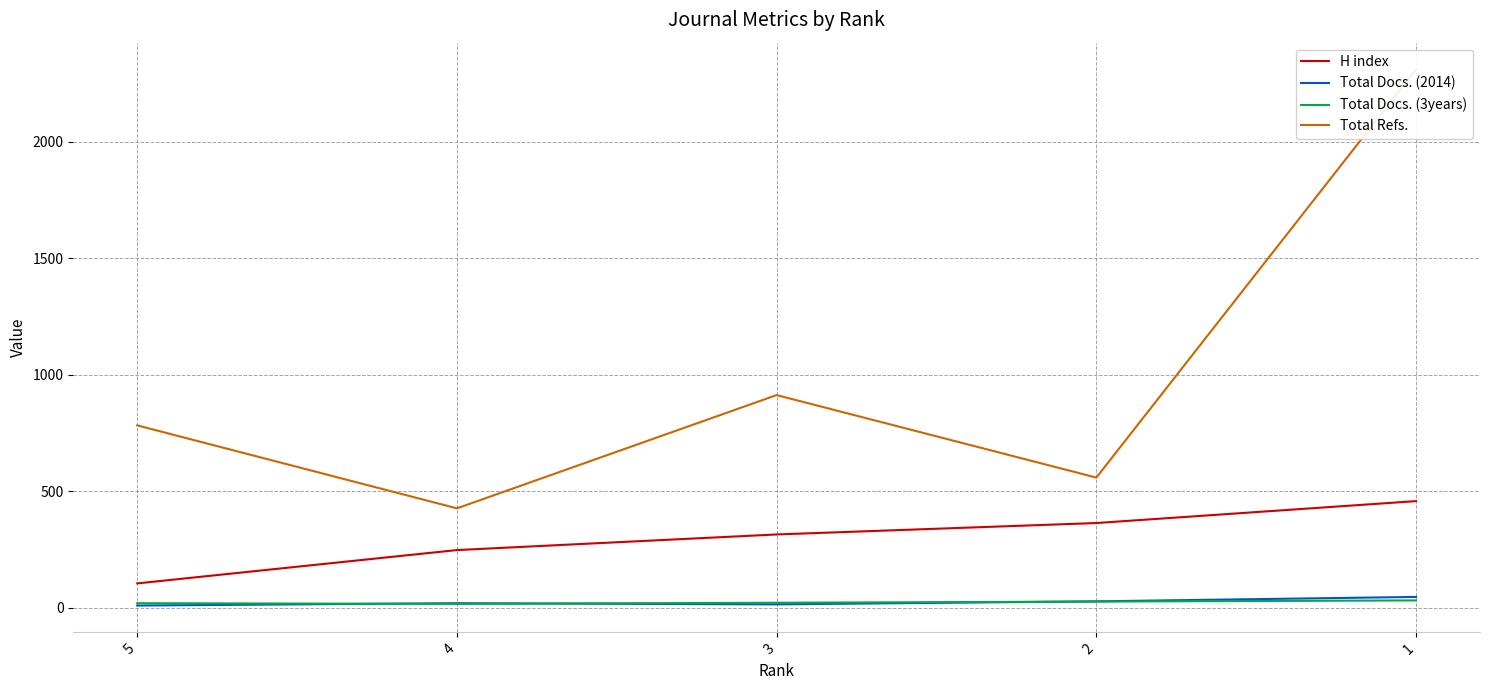

Reading left to right, what are all the values shown in this chart?

H index: 5=105	4=248	3=315	2=364	1=458
Total Docs. (2014): 5=10	4=20	3=15	2=28	1=47
Total Docs. (3years): 5=20	4=17	3=22	2=27	1=32
Total Refs.: 5=783	4=427	3=913	2=559	1=2310